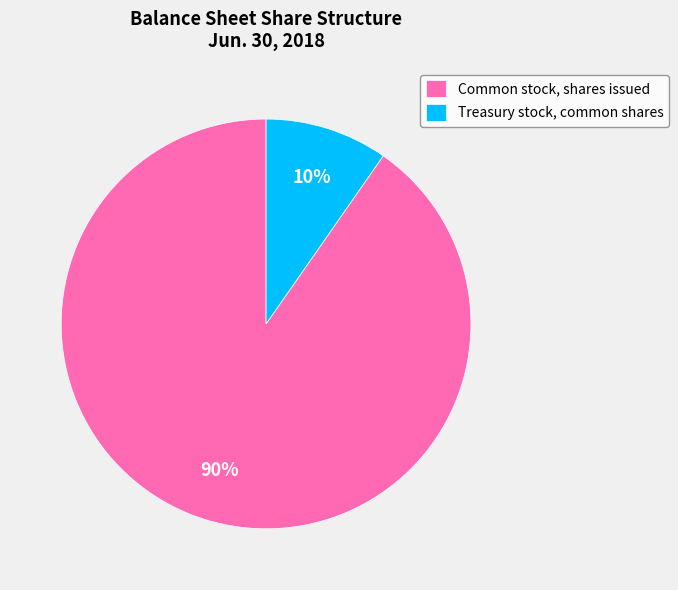

To the nearest percent, what is the combined percentage of Treasury stock, common shares and Common stock, shares issued?

100%